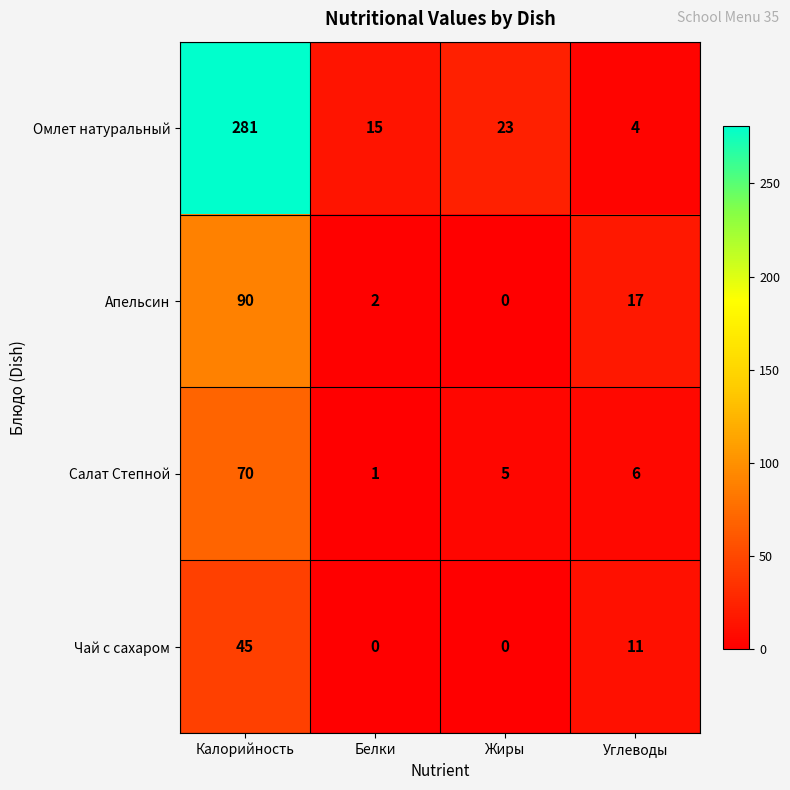

What is the difference between the Апельсин values at Белки and Калорийность?

88